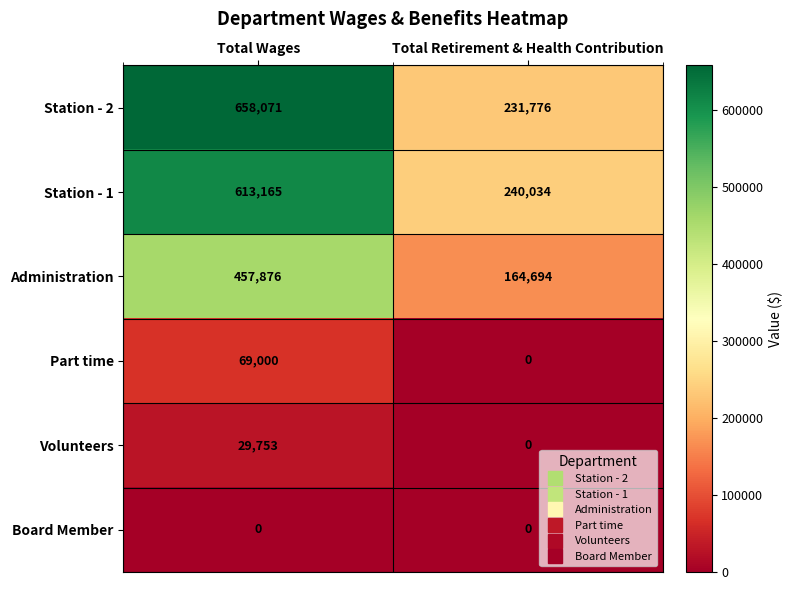

How many values in the Station - 1 series are below 613165?

1